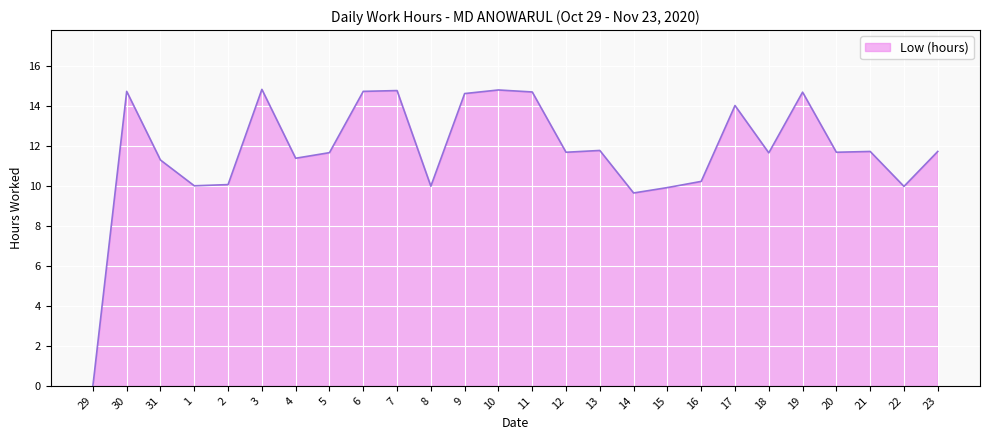

Which category has the lowest value across all series?

29